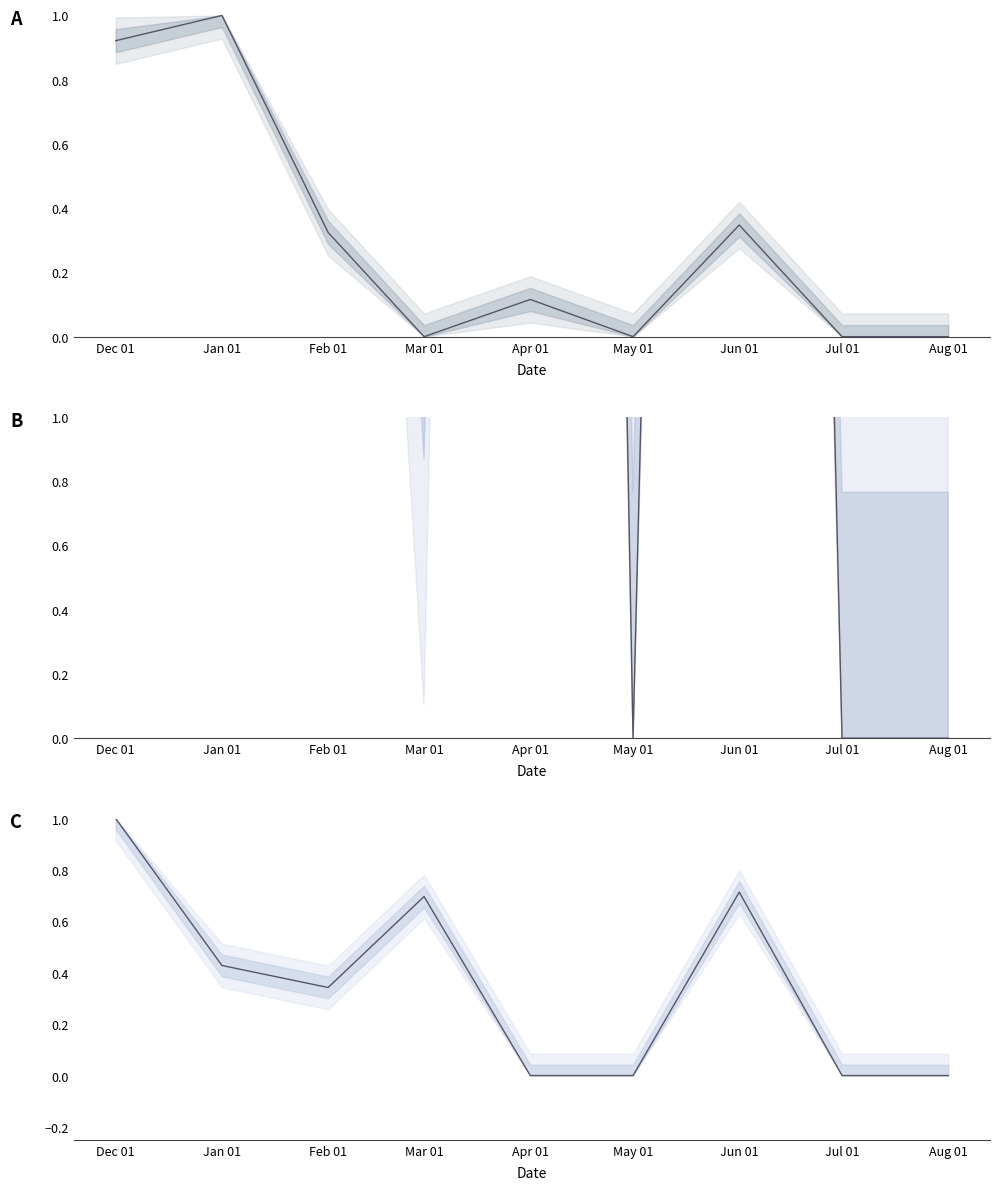

Where do INCOPE CONSULTORES and SERJU-7 CONSULTORES first cross each other?

Dec 01 and Jan 01